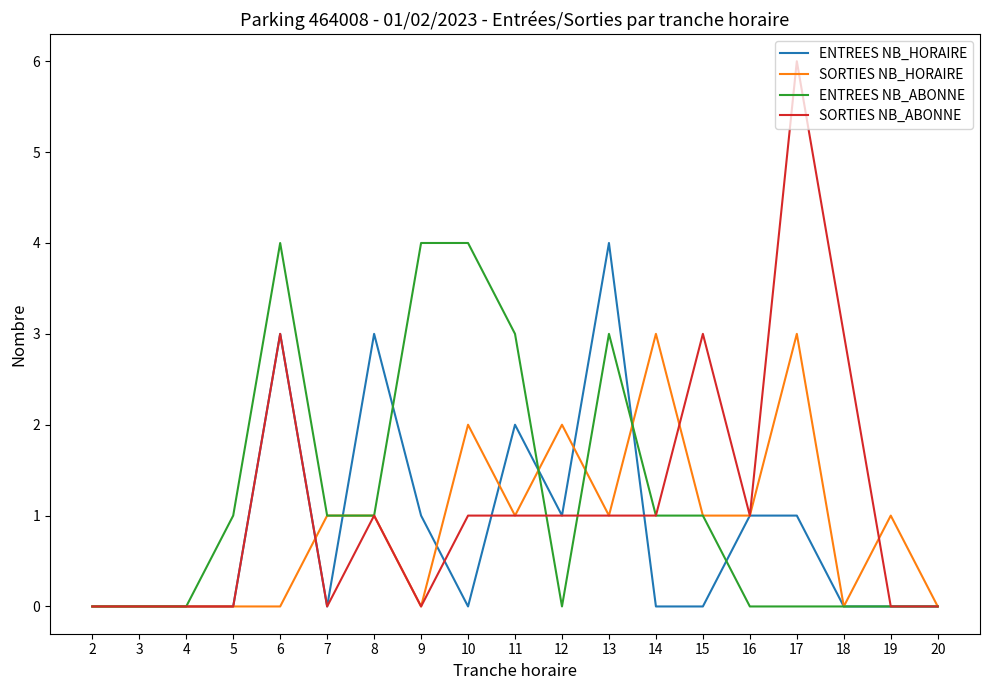

What is the greatest value displayed?

6